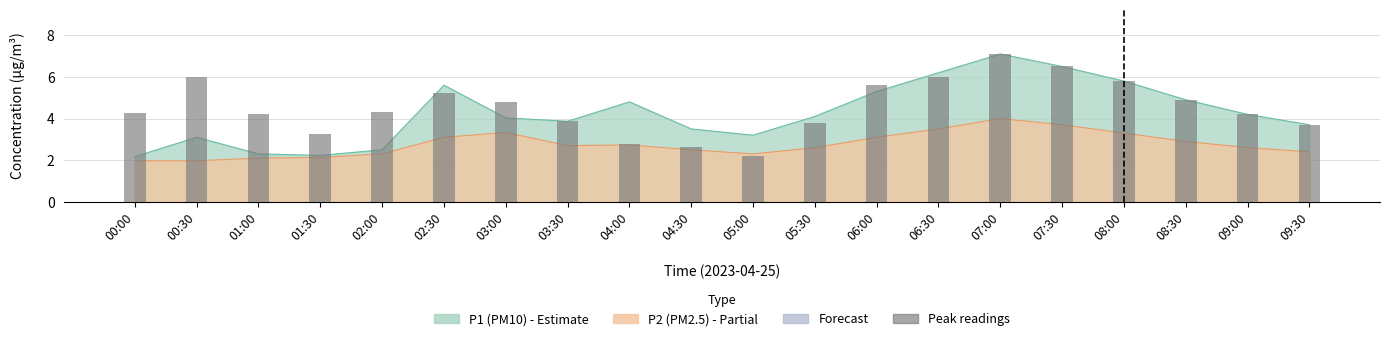

Is it true that the value at 02:00 is 7.5?

False